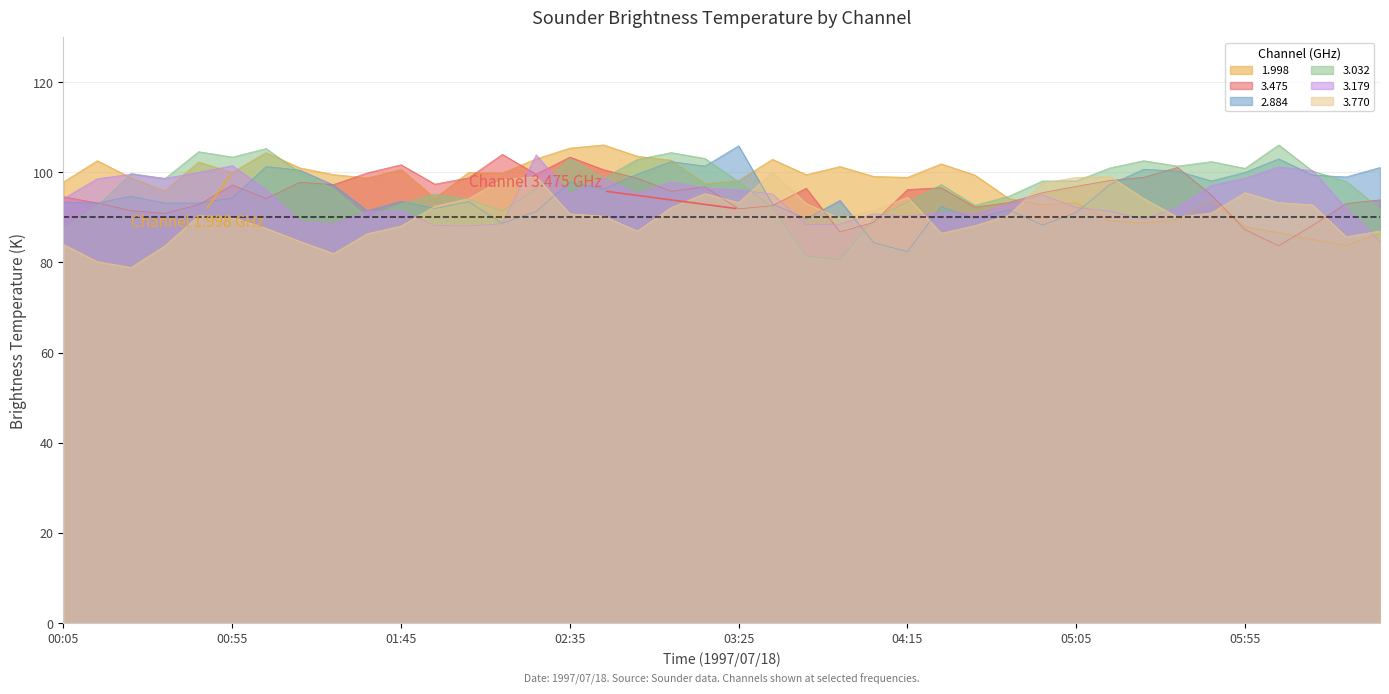

Does the chart display data point markers on the line(s)?

No